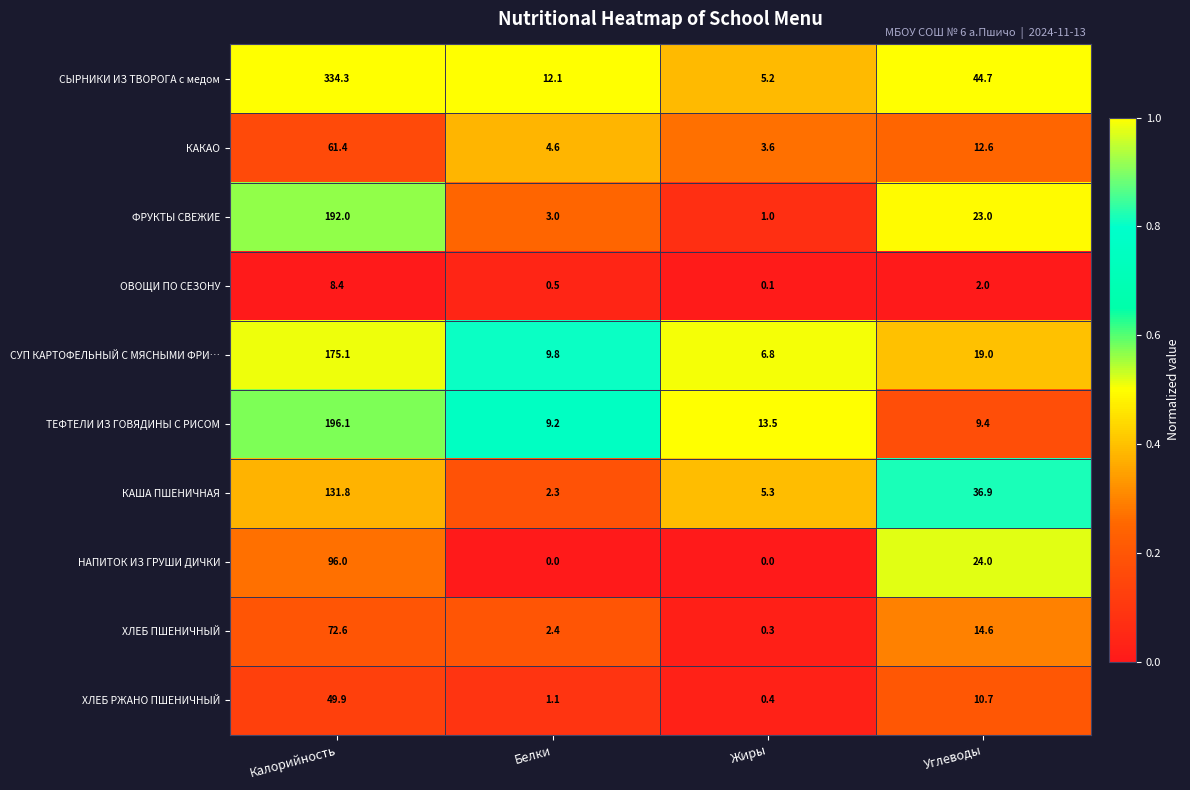

The value of ФРУКТЫ СВЕЖИЕ at Жиры is 1.0. True or false?

True